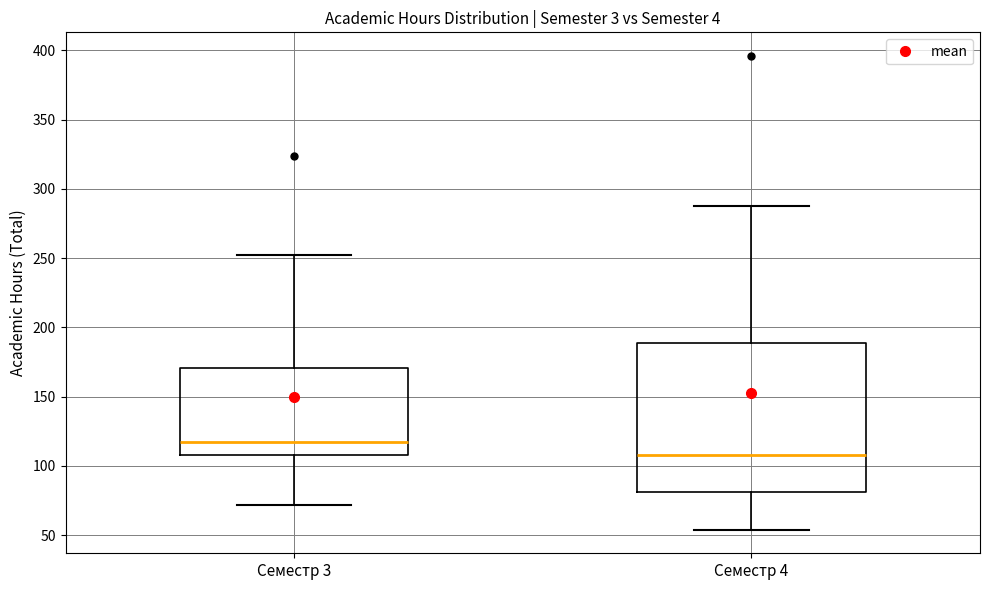

Reading left to right, read every box against the y-axis: the position of its median line, the range the box covers, and the ends of its whiskers. The values are not printed on the chart, so give them approximately, as read against the axis.

Семестр 3: median 115, box 110 to 170, whiskers 70 to 250
Семестр 4: median 110, box 80 to 190, whiskers 55 to 290